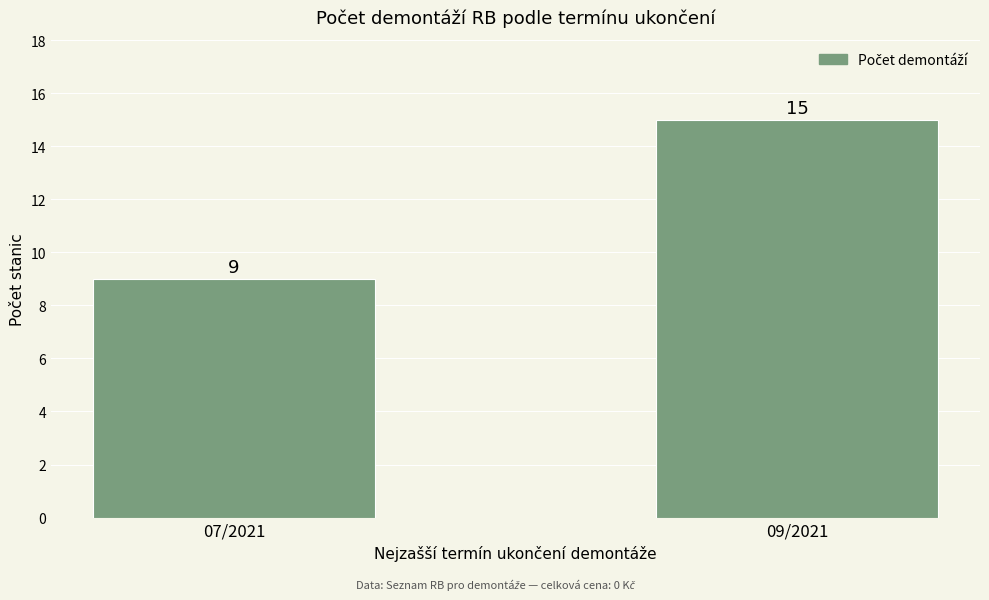

Approximately how many times larger is the value at 07/2021 compared to 09/2021?

0.6